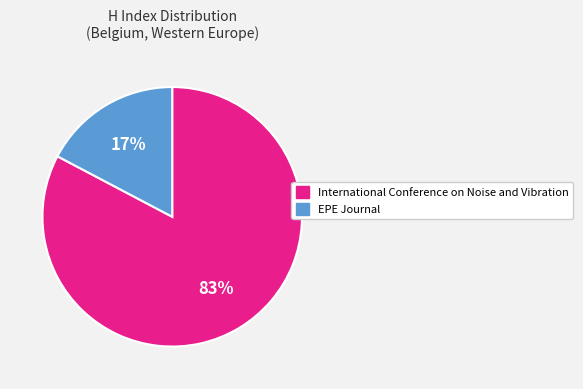

Is it true that EPE Journal is 12% of the pie?

False